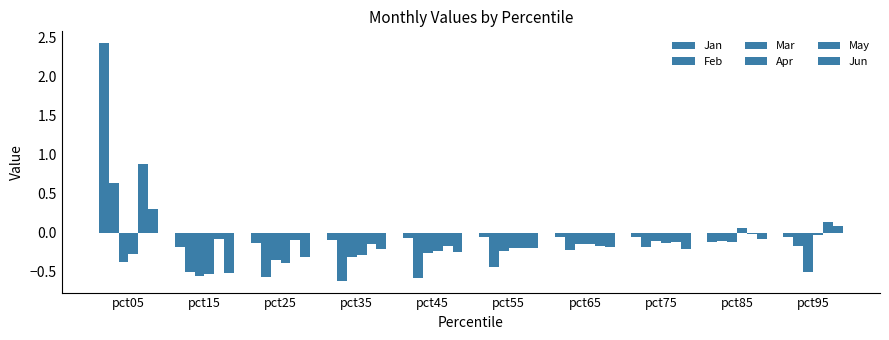

Are the bars grouped side by side (vs. stacked)?

Yes